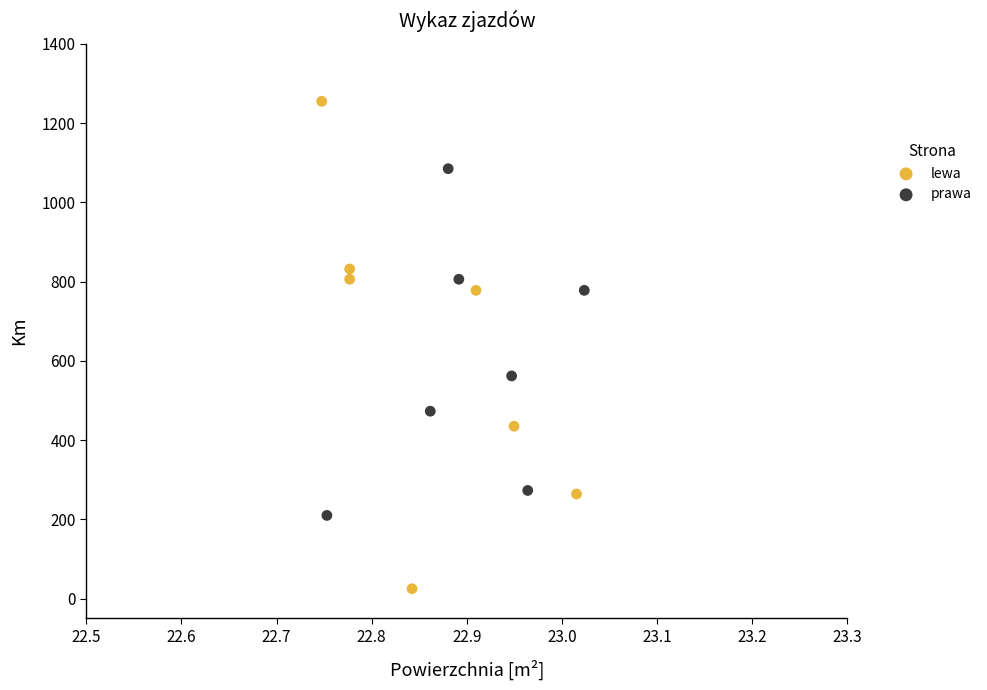

Which series has the largest Y range (max minus min)?

lewa